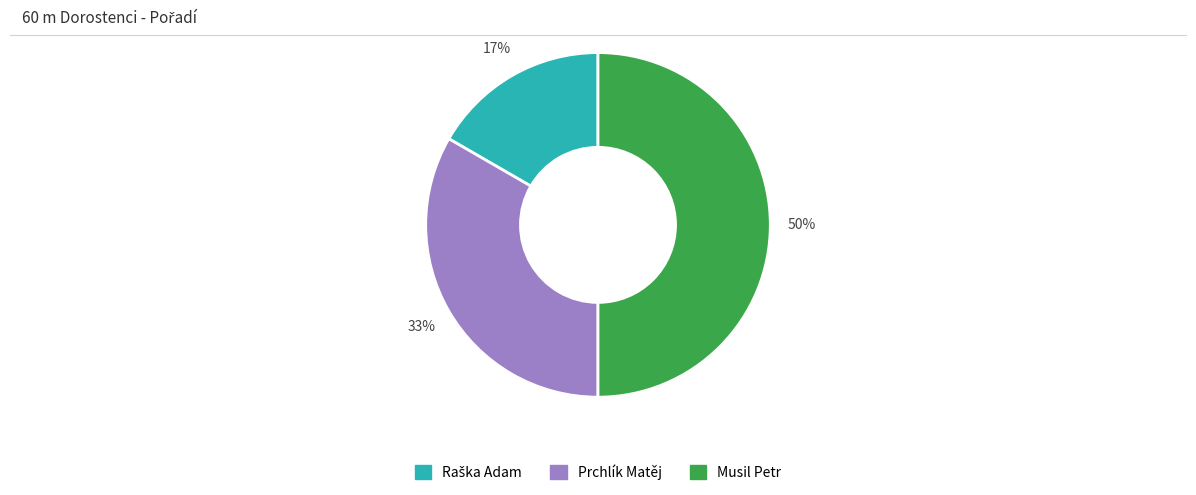

True or false: Musil Petr accounts for 38% of the total.

False